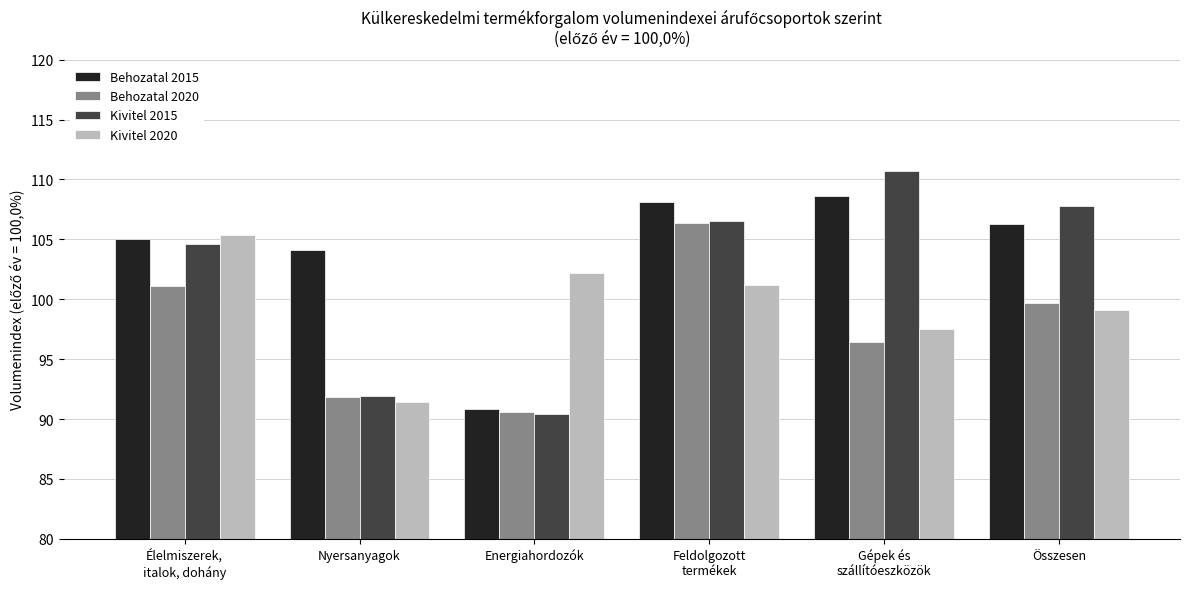

What is the minimum value for Behozatal 2020?

90.6